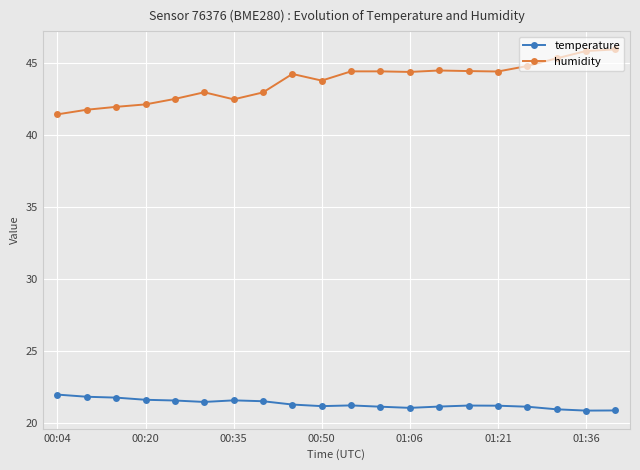

What is the value of the temperature point at the 2nd from the left?

21.9